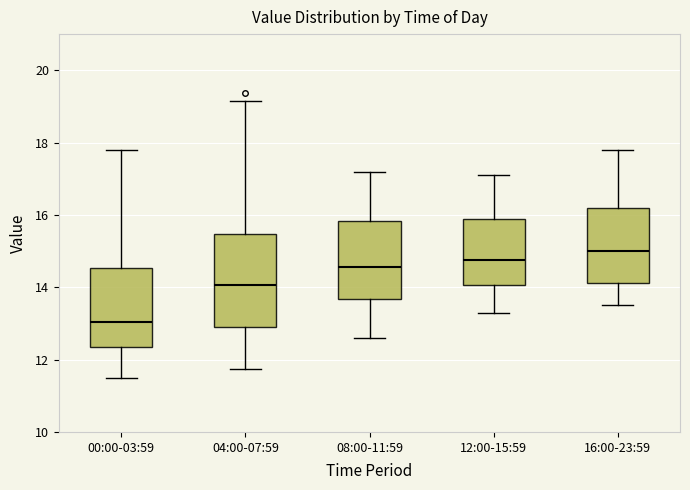

Where does the median line of the box for 00:00-03:59 sit on the y-axis? The values are not printed on the chart, so give them approximately, as read against the axis.

13.0